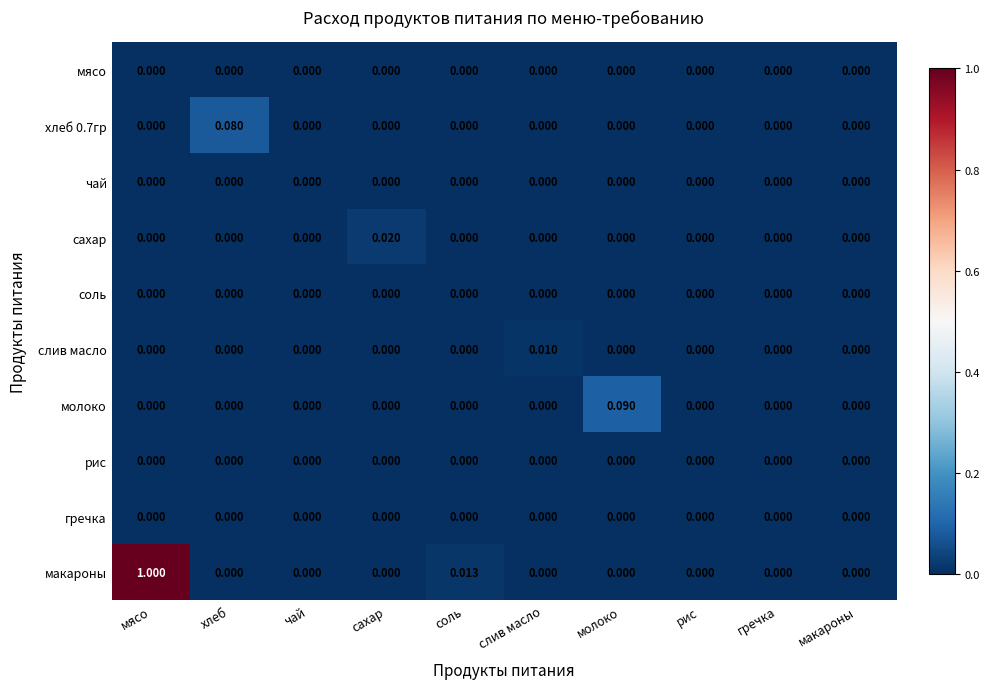

How many values in слив масло are above zero?

1